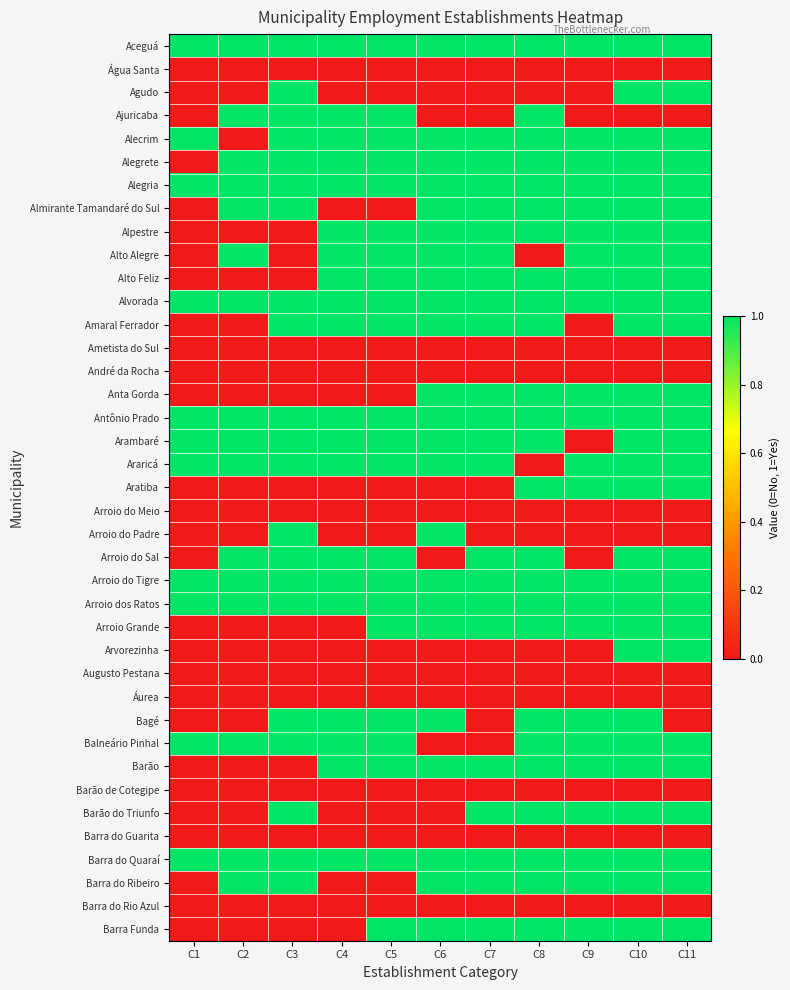

Rank the series at C8 from lowest to highest value.

Água Santa, Agudo, Alto Alegre, Ametista do Sul, André da Rocha, Araricá, Arroio do Meio, Arroio do Padre, Arvorezinha, Augusto Pestana, Áurea, Barão de Cotegipe, Barra do Guarita, Barra do Rio Azul, Aceguá, Ajuricaba, Alecrim, Alegrete, Alegria, Almirante Tamandaré do Sul, Alpestre, Alto Feliz, Alvorada, Amaral Ferrador, Anta Gorda, Antônio Prado, Arambaré, Aratiba, Arroio do Sal, Arroio do Tigre, Arroio dos Ratos, Arroio Grande, Bagé, Balneário Pinhal, Barão, Barão do Triunfo, Barra do Quaraí, Barra do Ribeiro, Barra Funda